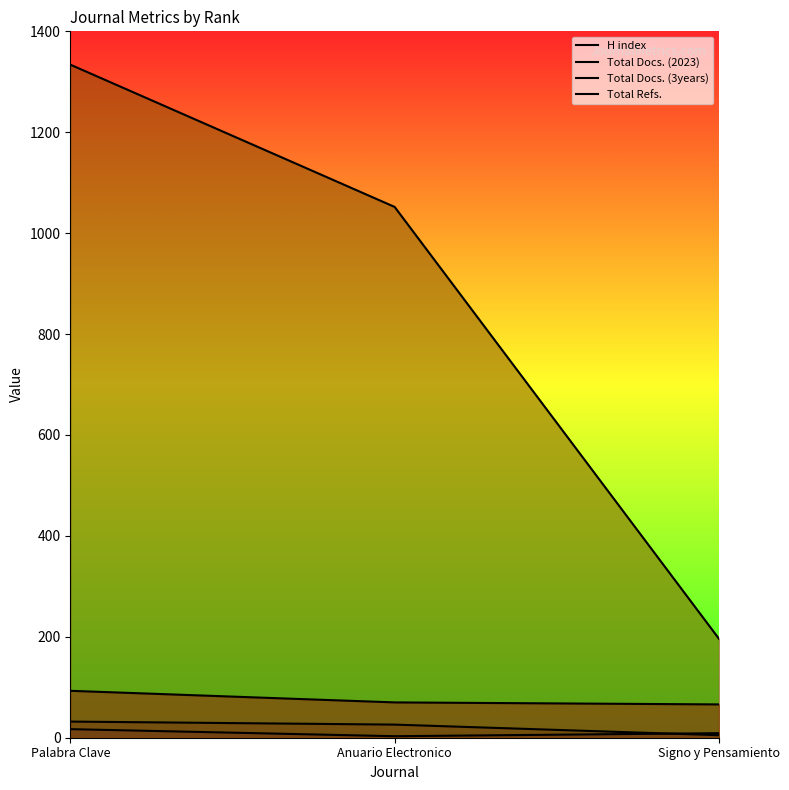

How many lines are shown in the chart?

4